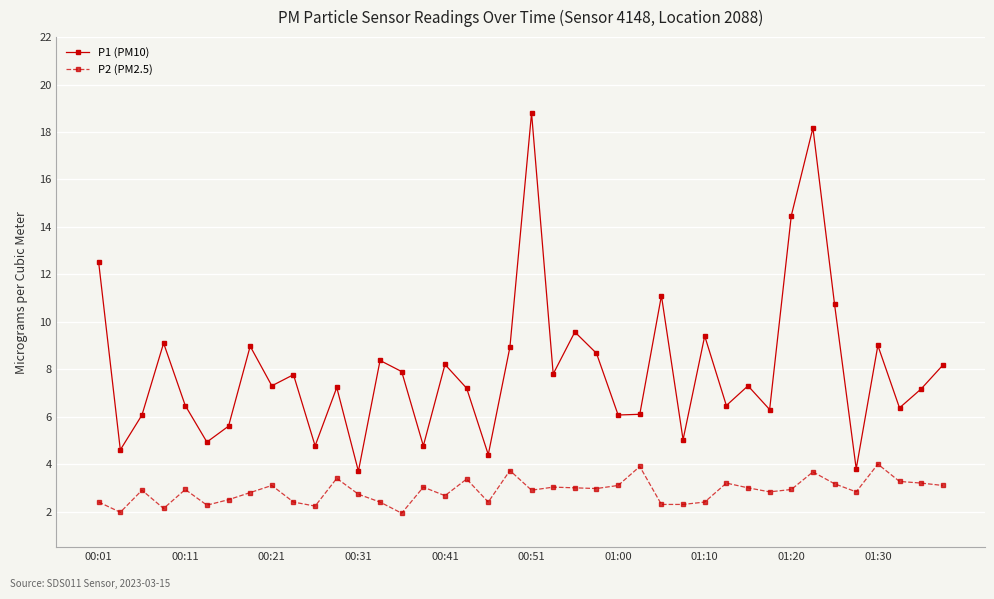

What is the average value of the P2 (PM2.5) series?

2.9